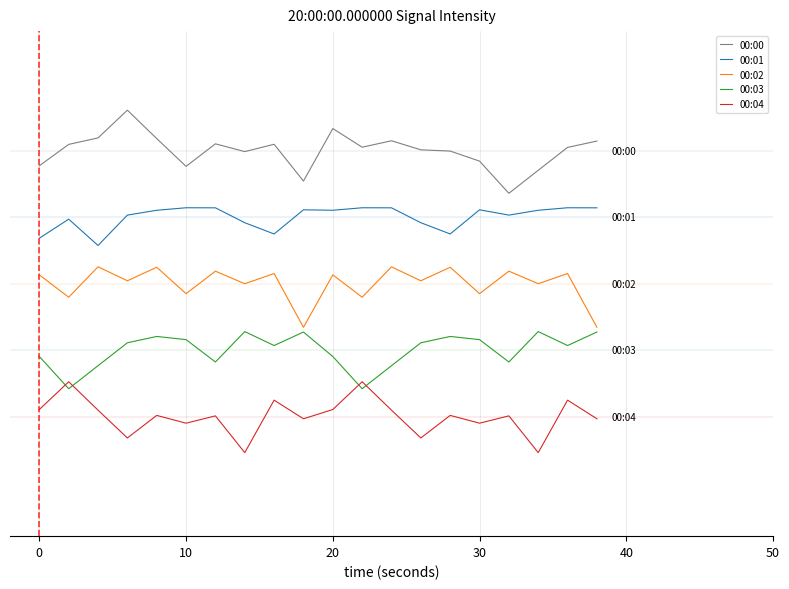

What is the maximum value shown in the chart?

15.3